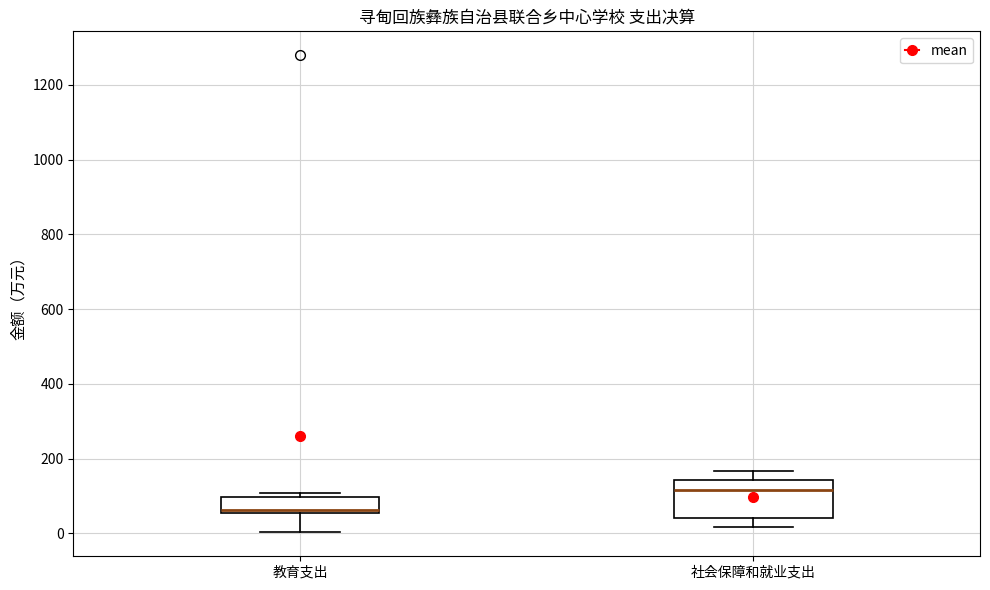

Which box has the highest median line?

社会保障和就业支出